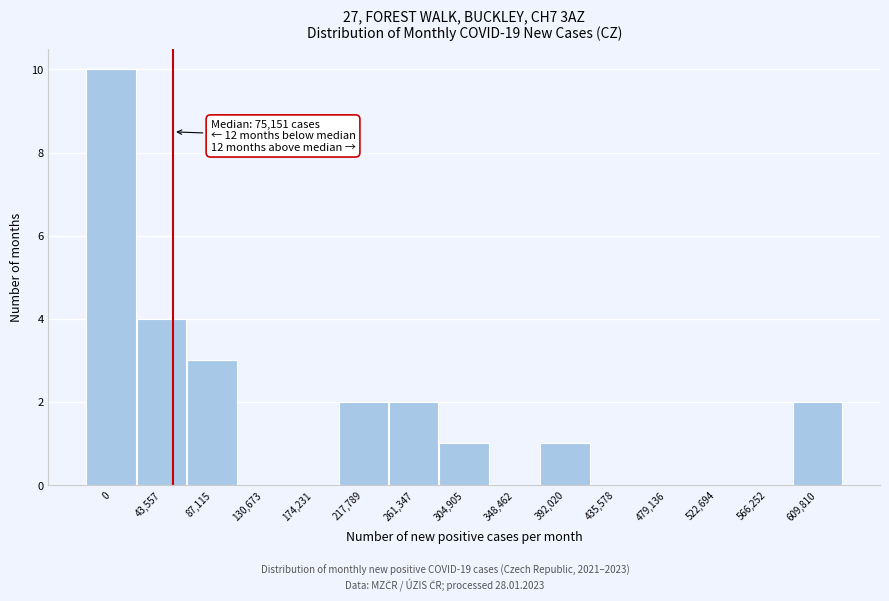

Reading right to left, extract all data points from this chart.

609,810=2	566,252=0	522,694=0	479,136=0	435,578=0	392,020=1	348,462=0	304,905=1	261,347=2	217,789=2	174,231=0	130,673=0	87,115=3	43,557=4	0=10